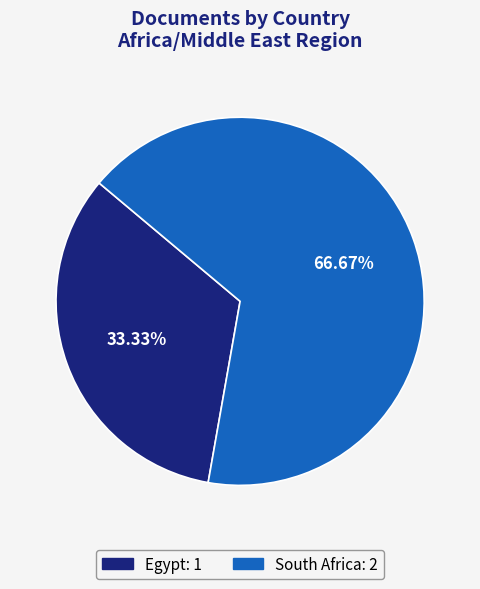

What percentage do Egypt and South Africa together represent?

100.0%